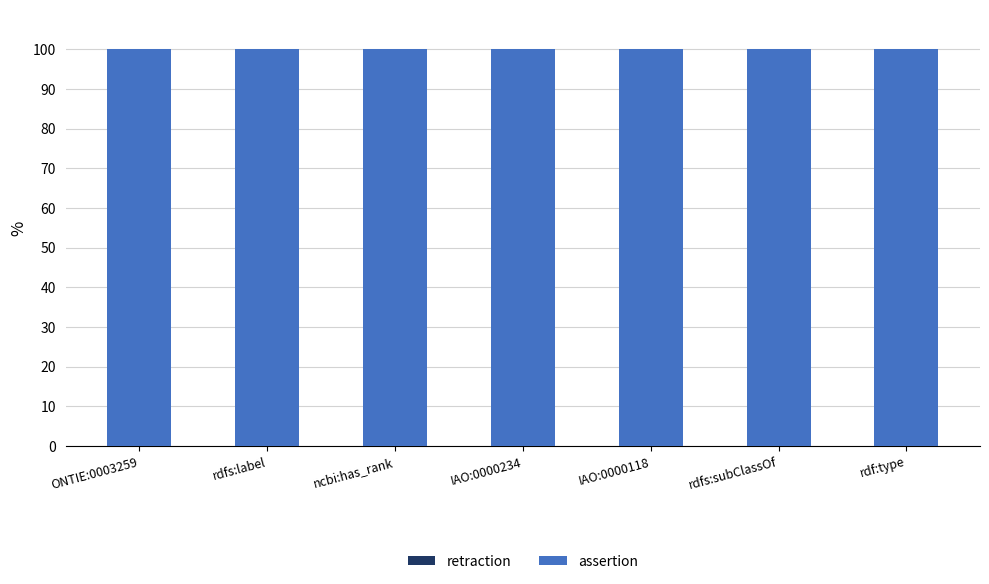

List the labels in order of retraction value, largest first.

ONTIE:0003259, rdfs:label, ncbi:has_rank, IAO:0000234, IAO:0000118, rdfs:subClassOf, rdf:type